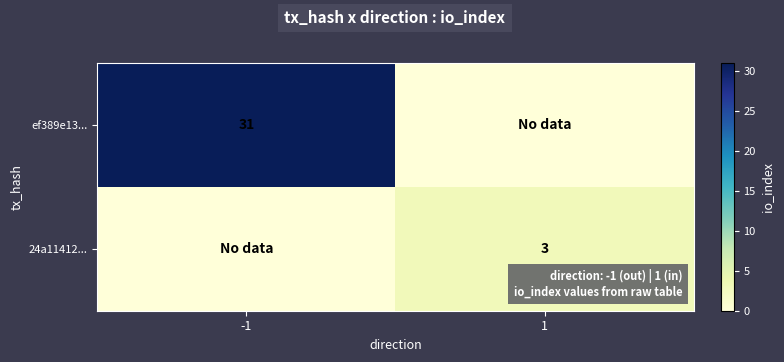

The ef389e13... series shows 47 at -1. True or false?

False